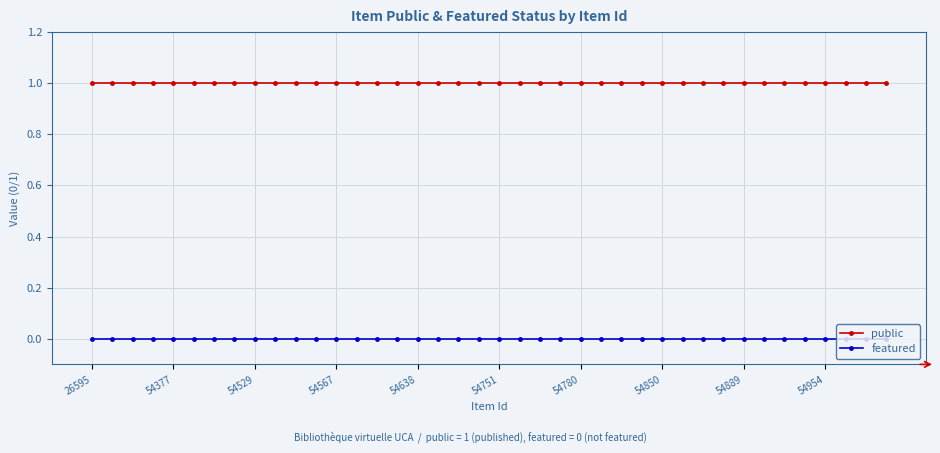

What is the sum of all public values?

40